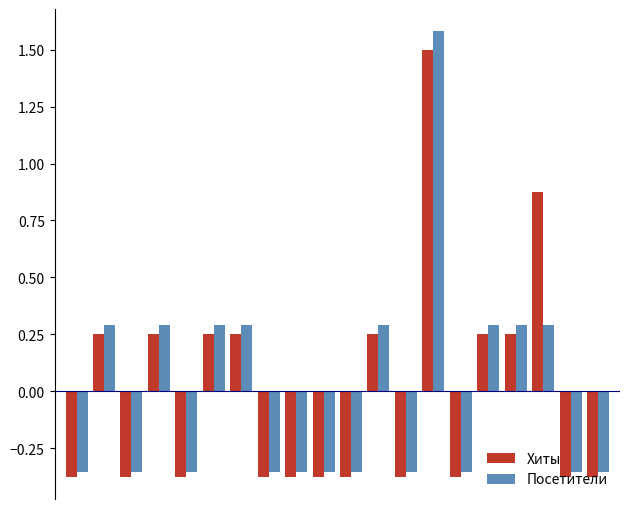

Which series has the largest range (max minus min)?

Посетители